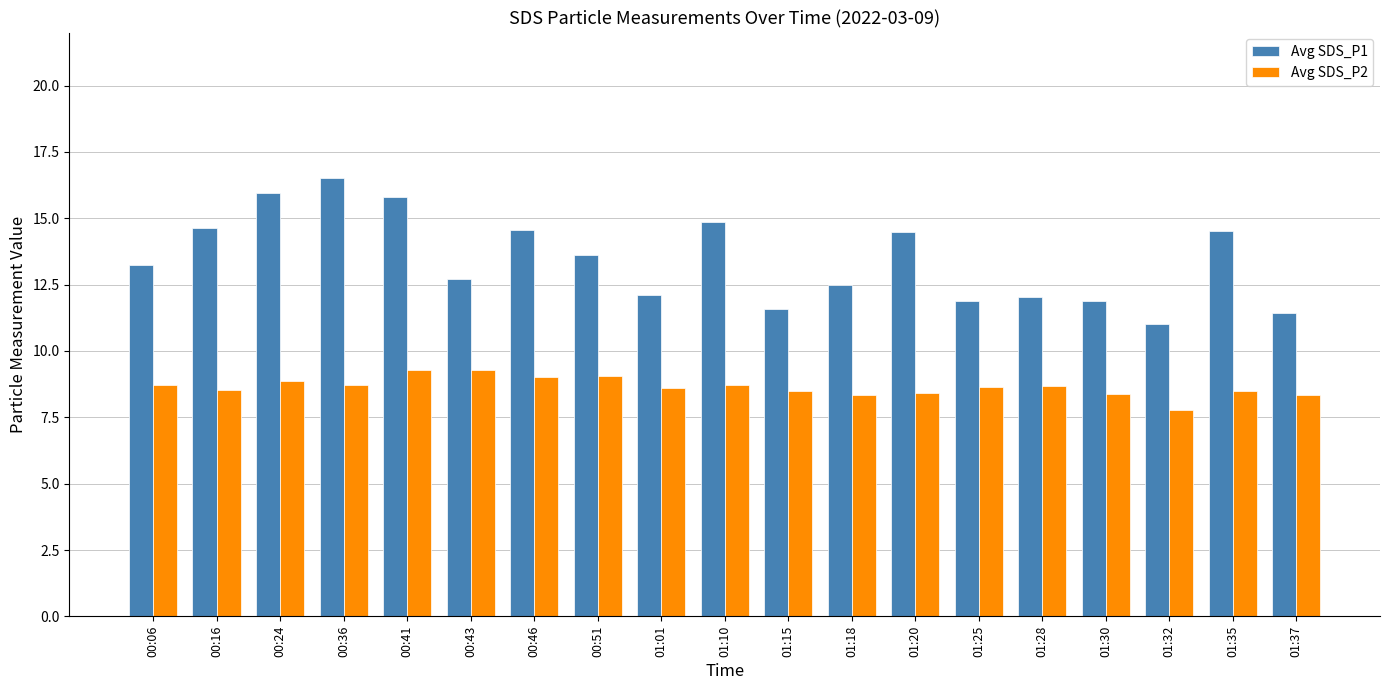

Where does the Avg SDS_P2 series first go above 8?

00:06